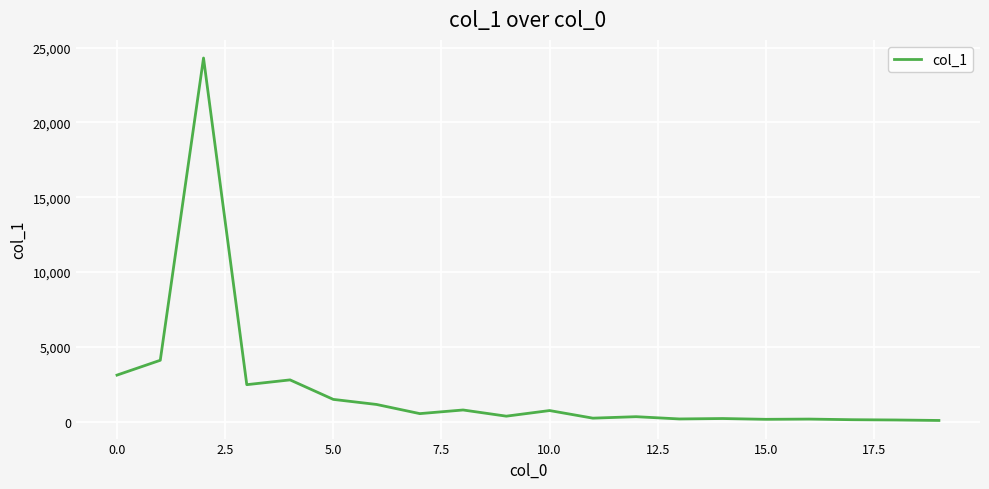

What is the maximum value shown in the chart?

24305